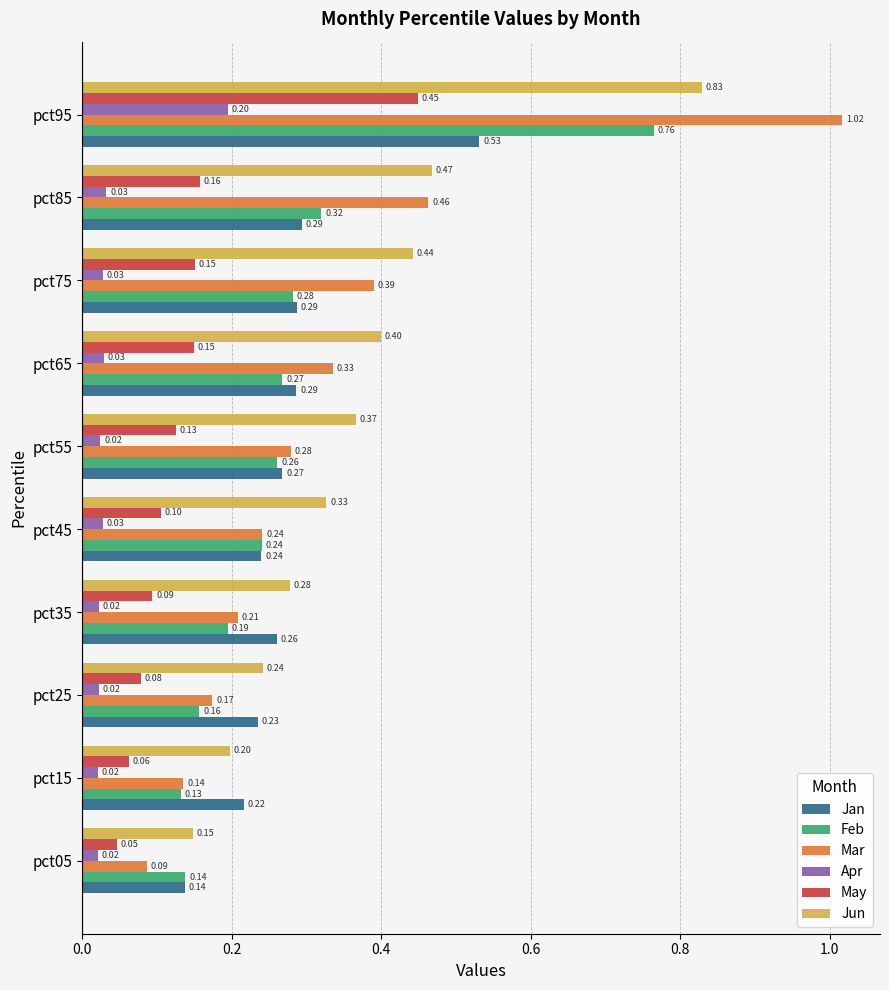

What is the sum of the Feb values at pct05 and pct95?

0.9